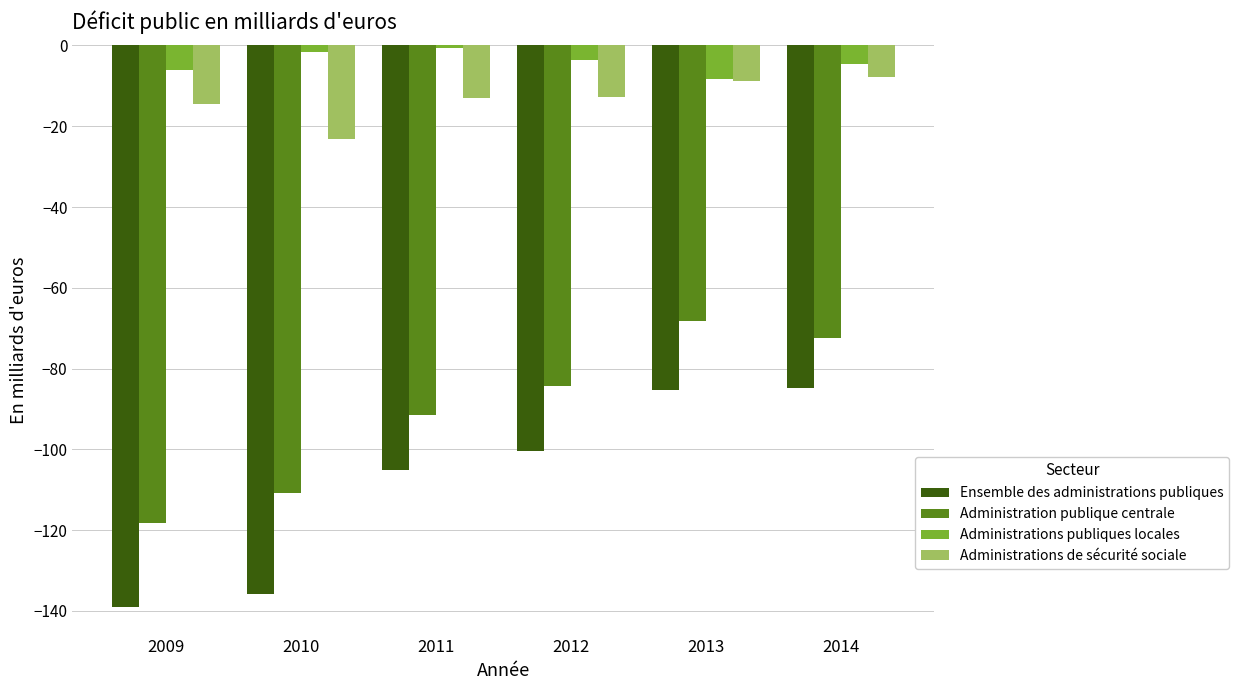

What is the greatest value displayed?

-0.7